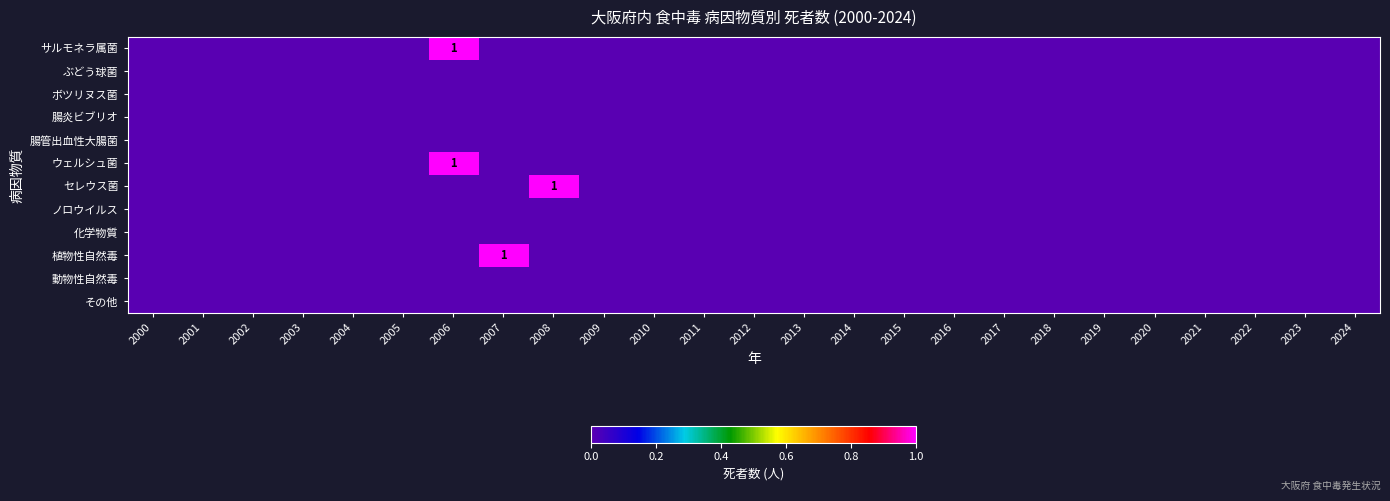

Rank the series at 2001 from highest to lowest value.

サルモネラ属菌, ぶどう球菌, ボツリヌス菌, 腸炎ビブリオ, 腸管出血性大腸菌, ウェルシュ菌, セレウス菌, ノロウイルス, 化学物質, 植物性自然毒, 動物性自然毒, その他